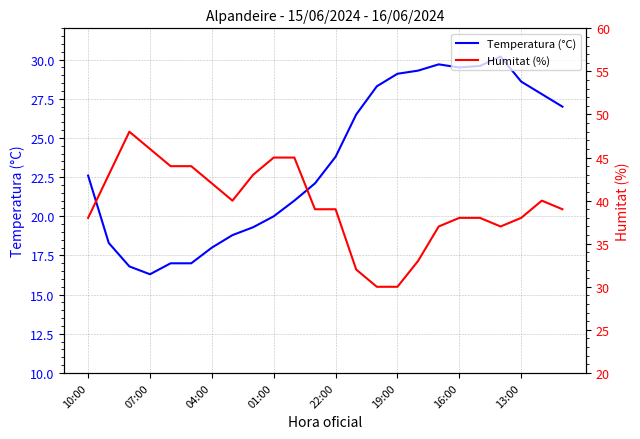

True or false: Temperatura (°C) has a value of 5.6 at 10:00.

False